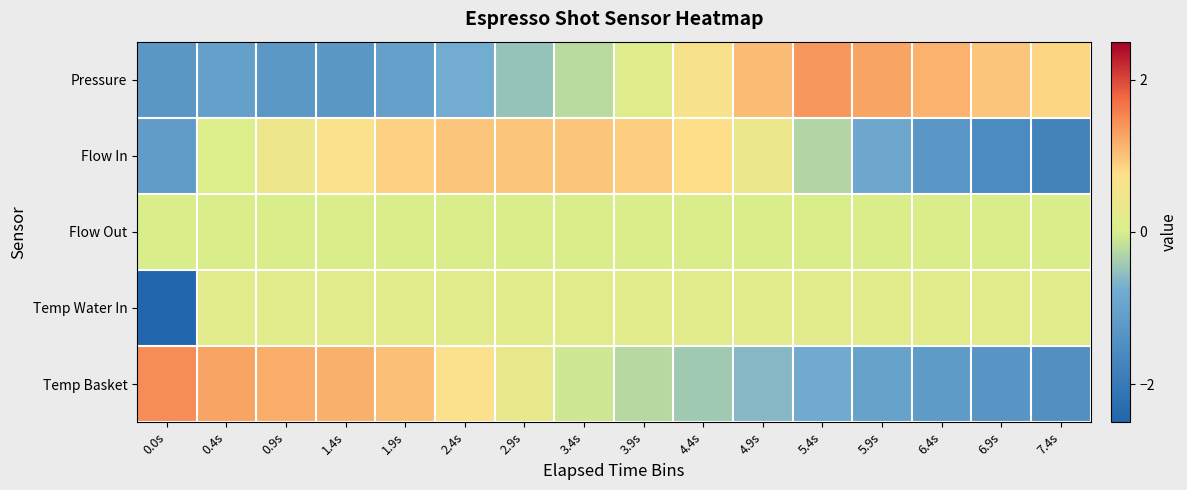

Reading left to right, transcribe all the data shown in this chart.

Pressure: 0.0s=-1.3	0.4s=-1.0	0.9s=-1.2	1.4s=-1.3	1.9s=-1.1	2.4s=-0.8	2.9s=-0.5	3.4s=-0.2	3.9s=0.1	4.4s=0.6	4.9s=1.1	5.4s=1.4	5.9s=1.3	6.4s=1.1	6.9s=1.0	7.4s=0.8
Flow In: 0.0s=-1.1	0.4s=0.1	0.9s=0.4	1.4s=0.7	1.9s=0.9	2.4s=1.0	2.9s=1.0	3.4s=1.0	3.9s=0.9	4.4s=0.8	4.9s=0.4	5.4s=-0.3	5.9s=-0.9	6.4s=-1.3	6.9s=-1.6	7.4s=-1.7
Flow Out: 0.0s=0.0	0.4s=0.0	0.9s=0.0	1.4s=0.0	1.9s=0.0	2.4s=0.0	2.9s=0.0	3.4s=0.0	3.9s=0.0	4.4s=0.0	4.9s=0.0	5.4s=0.0	5.9s=0.0	6.4s=0.0	6.9s=0.0	7.4s=0.0
Temp Water In: 0.0s=-2.7	0.4s=0.2	0.9s=0.2	1.4s=0.2	1.9s=0.2	2.4s=0.2	2.9s=0.2	3.4s=0.2	3.9s=0.2	4.4s=0.2	4.9s=0.2	5.4s=0.2	5.9s=0.2	6.4s=0.2	6.9s=0.2	7.4s=0.2
Temp Basket: 0.0s=1.5	0.4s=1.3	0.9s=1.2	1.4s=1.2	1.9s=1.0	2.4s=0.7	2.9s=0.3	3.4s=-0.1	3.9s=-0.3	4.4s=-0.4	4.9s=-0.6	5.4s=-0.8	5.9s=-1.0	6.4s=-1.2	6.9s=-1.3	7.4s=-1.5